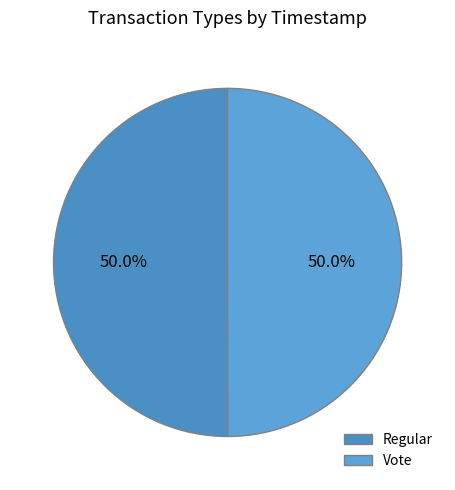

How many slices are in this pie chart?

2